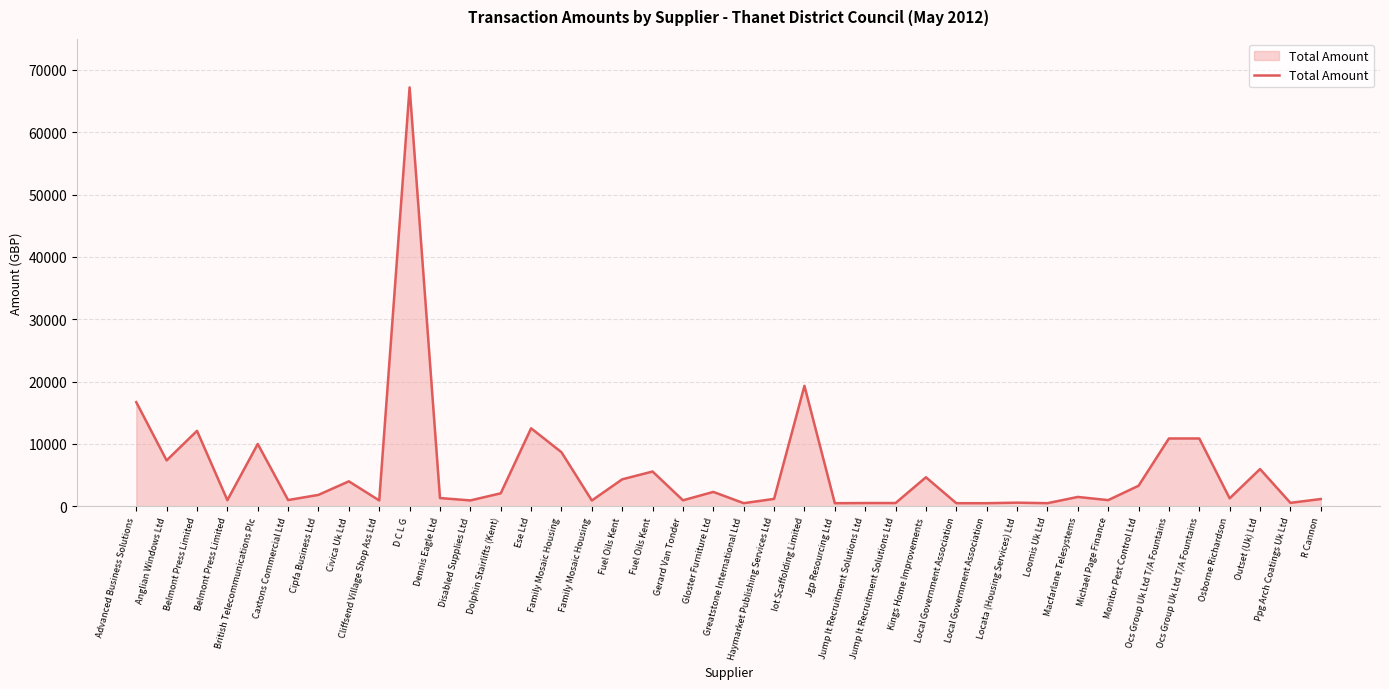

How many lines are shown in the chart?

1